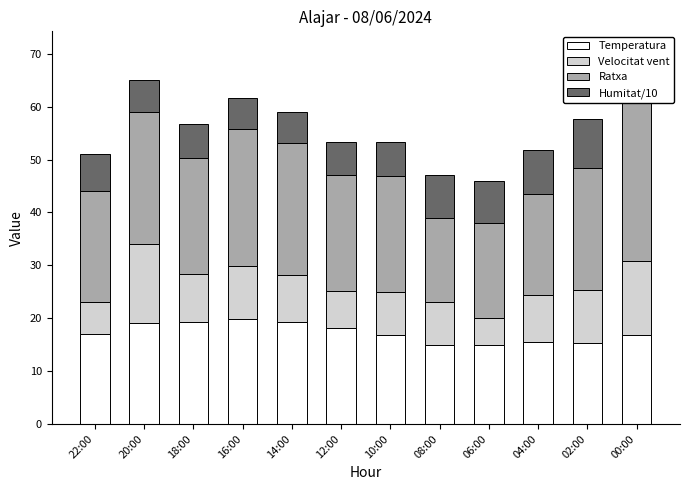

True or false: Temperatura has a value of 19.0 at 20:00.

True